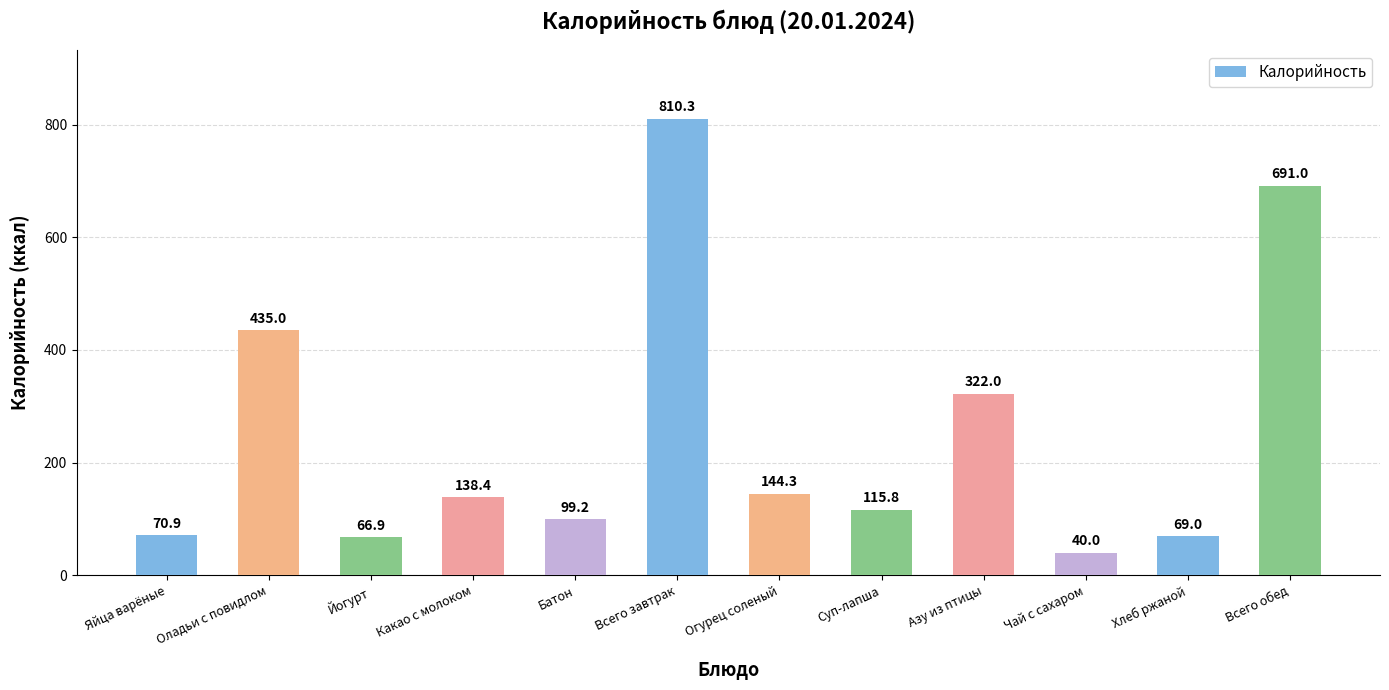

Rank the categories by value from highest to lowest.

Всего завтрак, Всего обед, Оладьи с повидлом, Азу из птицы, Огурец соленый, Какао с молоком, Суп-лапша, Батон, Яйца варёные, Хлеб ржаной, Йогурт, Чай с сахаром